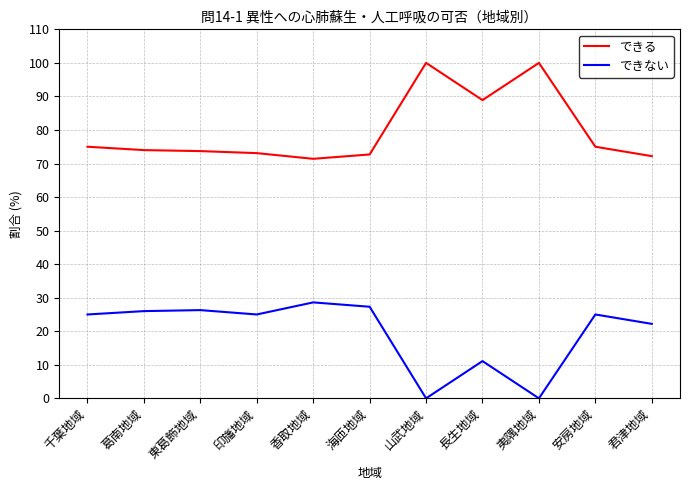

What is the difference between the highest and lowest values at 夷隅地域?

100.0